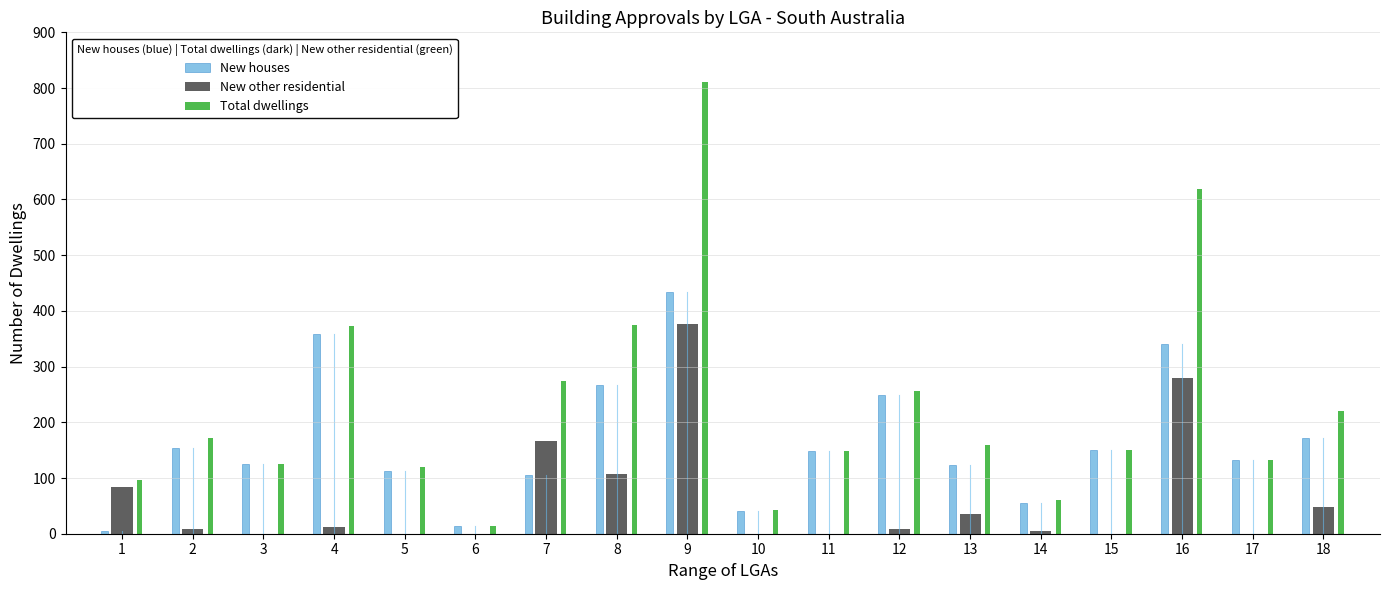

Which series has the widest spread of values?

Total dwellings